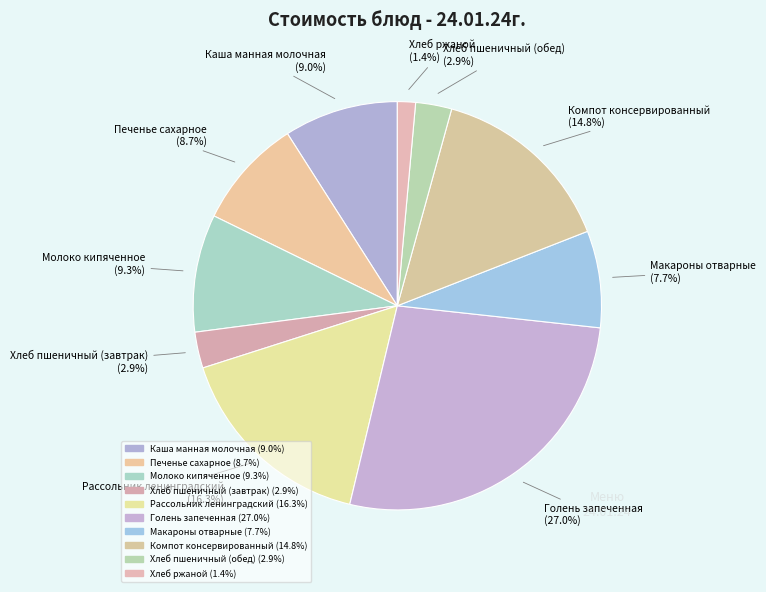

How many segments does this pie chart have?

10